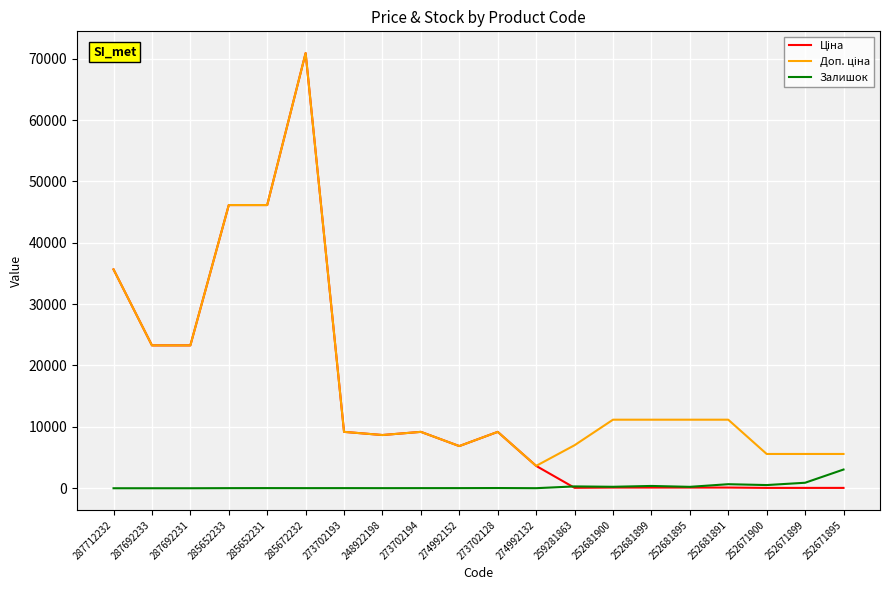

At which category is the sum across all series the highest?

285672232